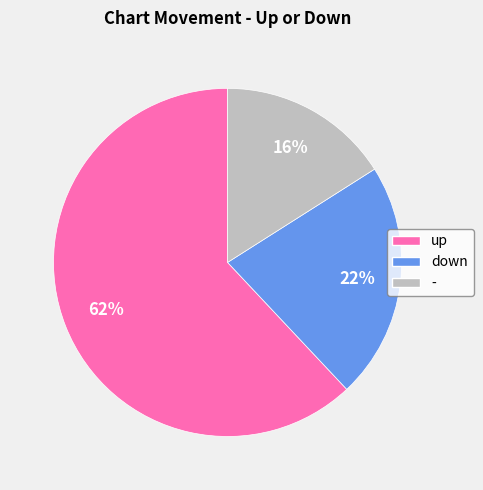

How many segments does this pie chart have?

3